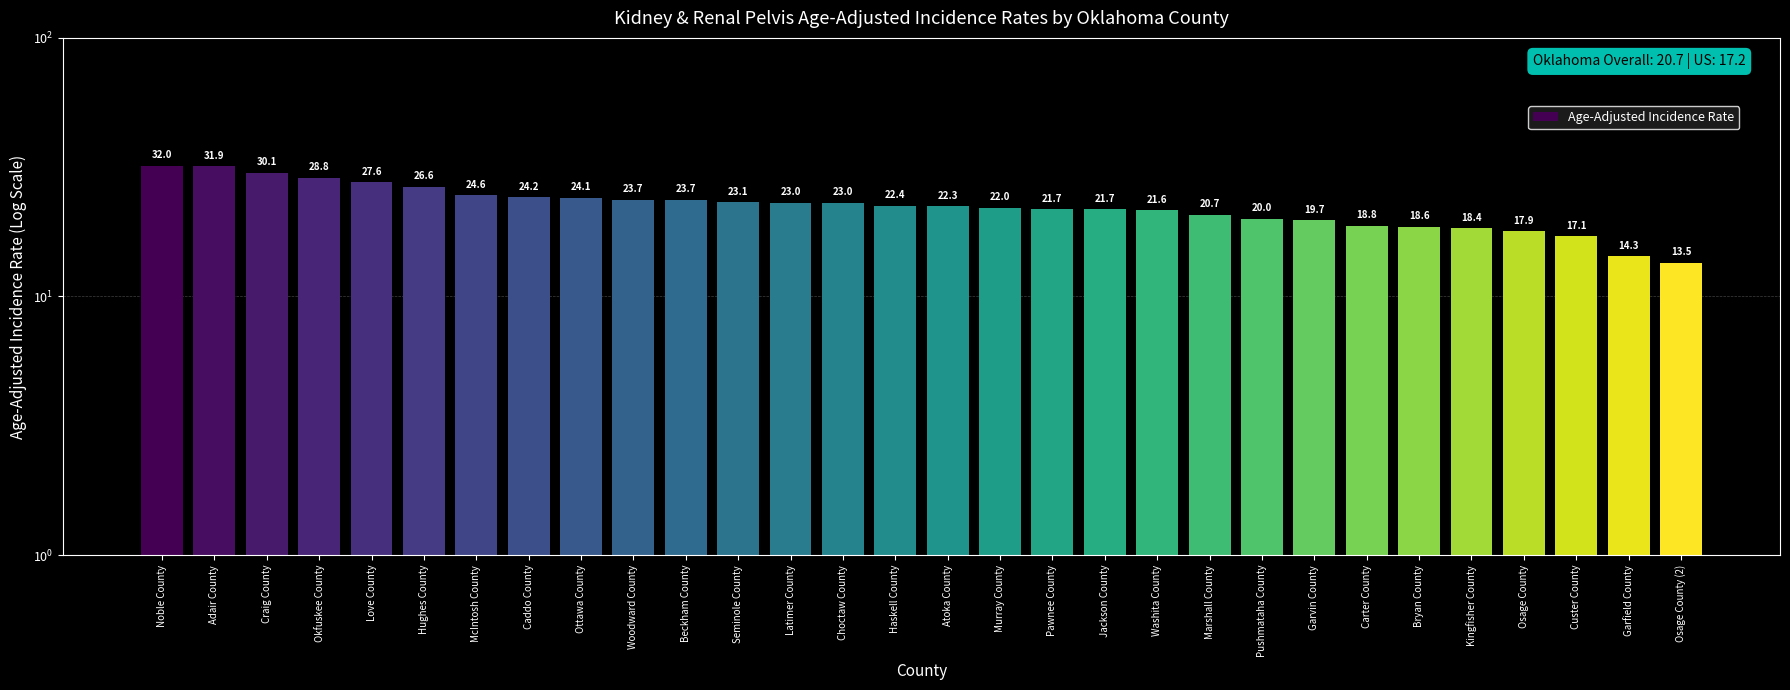

How many values exceed 22?

16